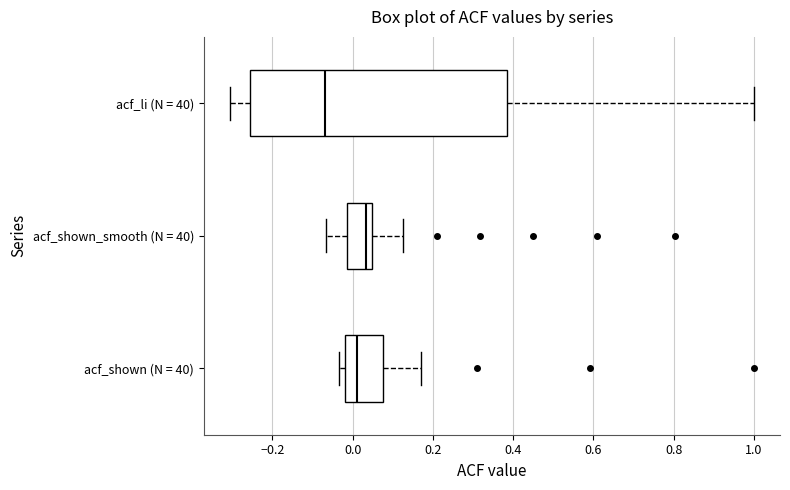

Where is the left edge of the box for acf_shown (N = 40) on the x-axis? The values are not printed on the chart, so give them approximately, as read against the axis.

-0.02